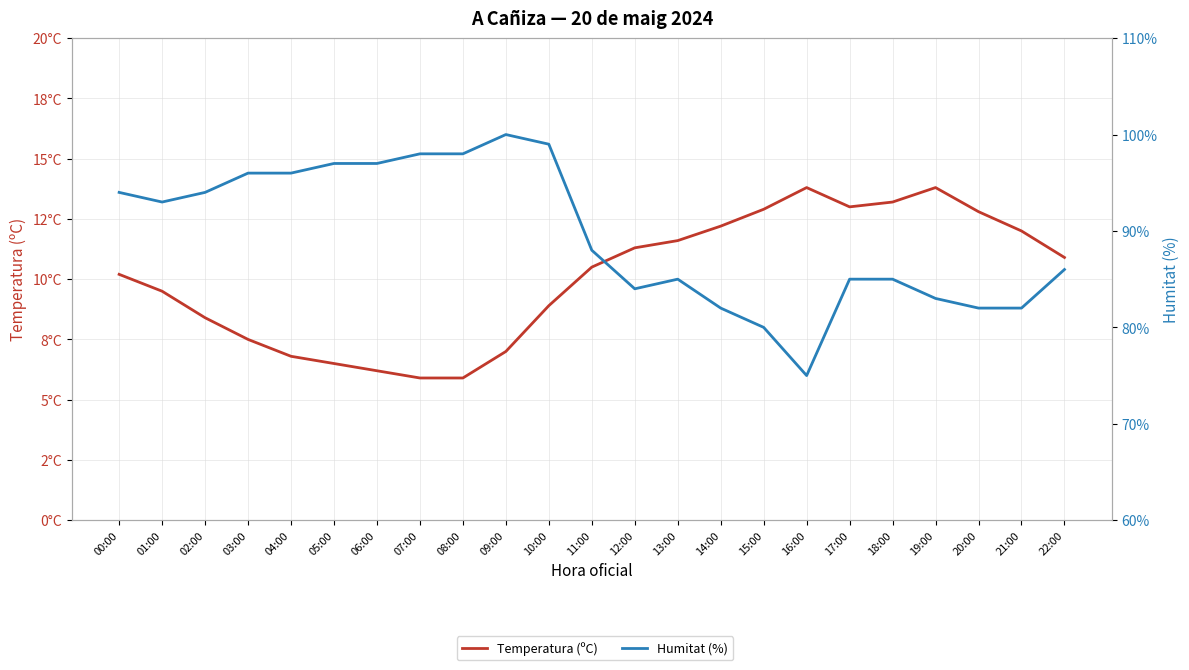

At which label does Temperatura (ºC) reach its minimum?

07:00